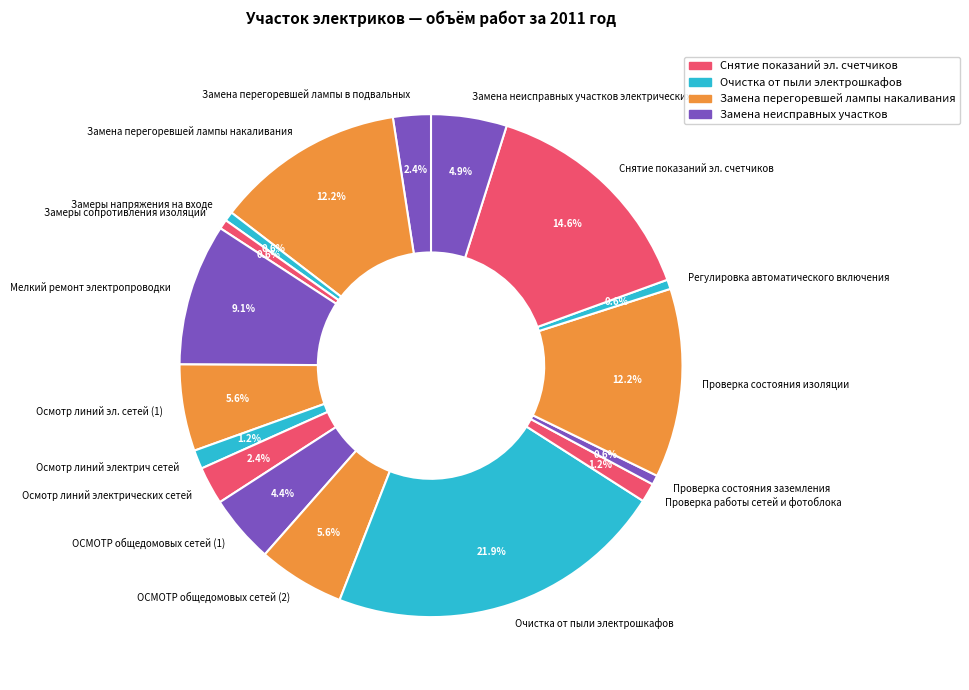

Count the number of slices in the pie.

17